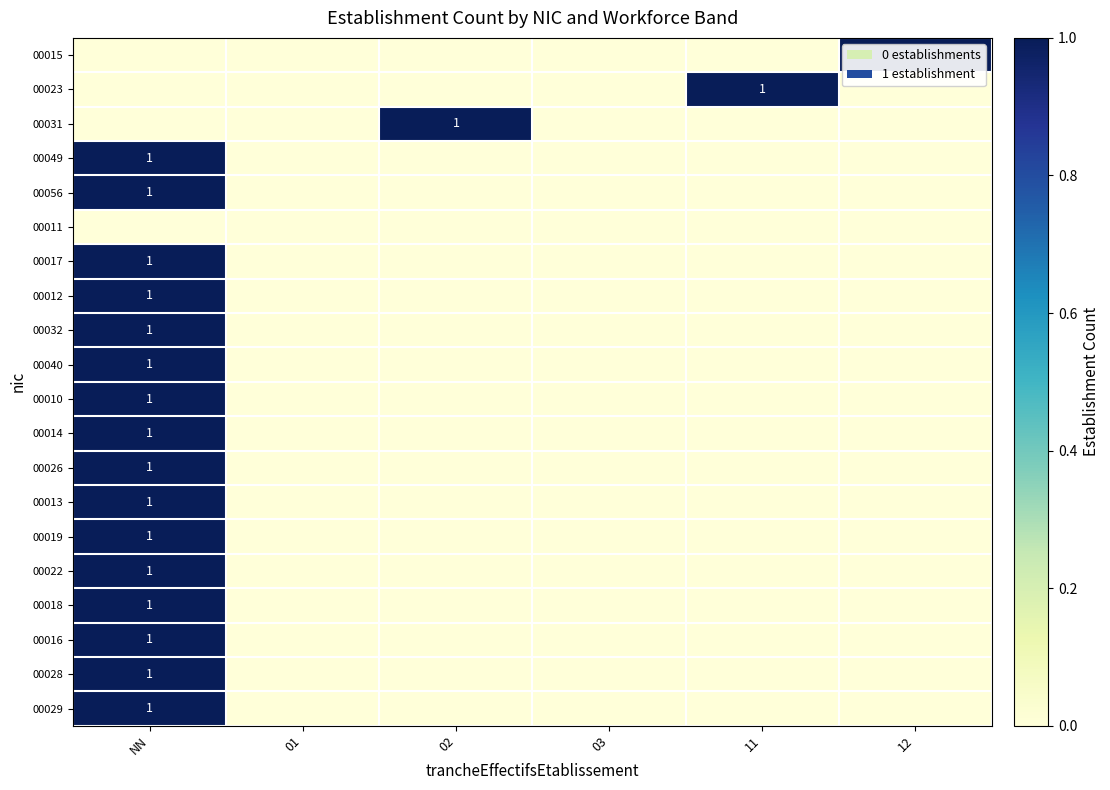

The value of 00019 at NN is 2. True or false?

False